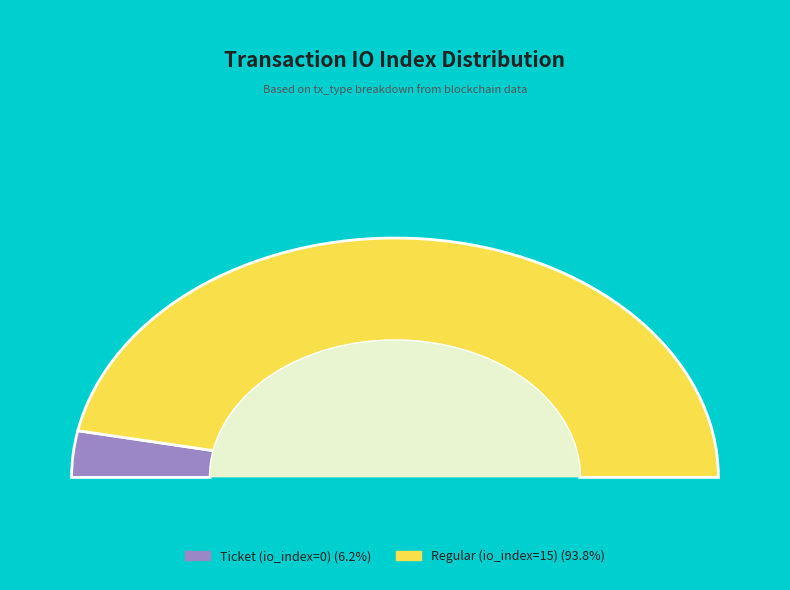

Does Ticket (io_index=0) represent more than half of the total?

No